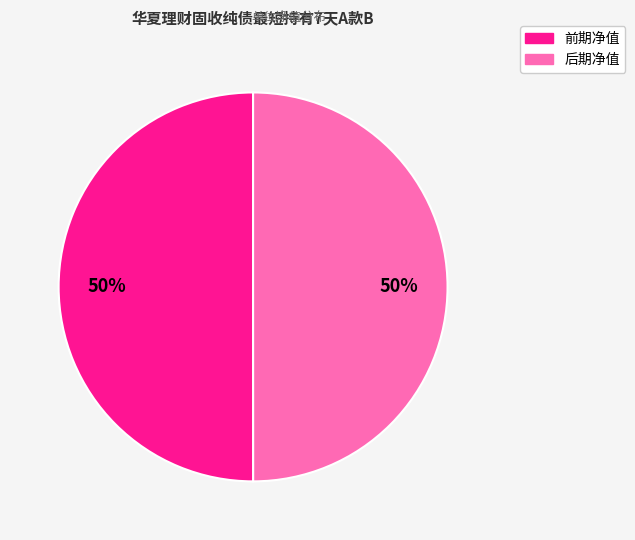

True or false: 后期净值 accounts for 65% of the total.

False